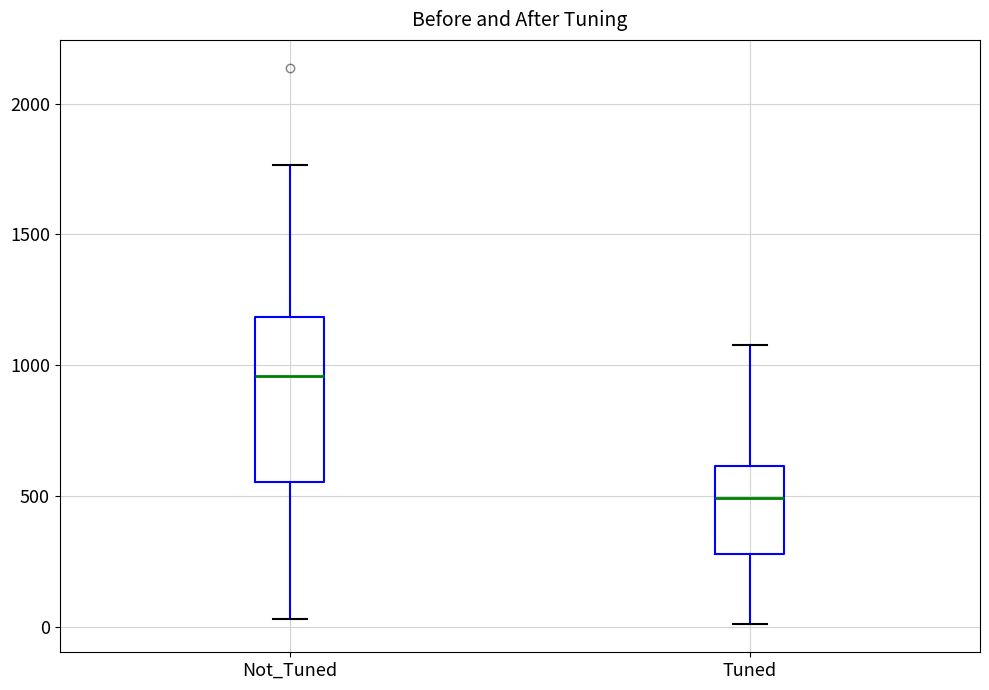

Which box's median line is the lowest?

Tuned